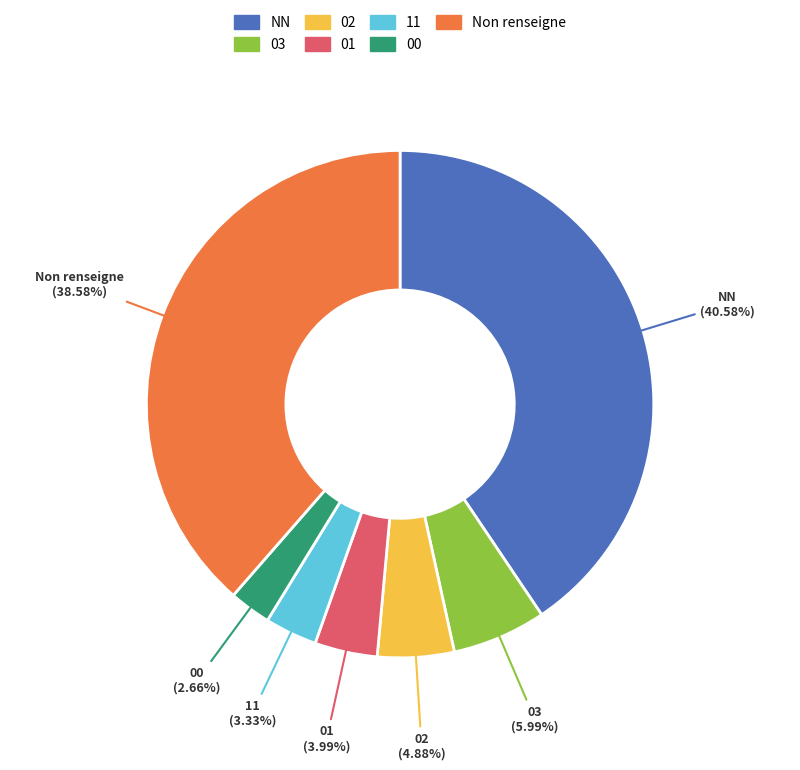

To the nearest percent, what is the difference between the 11 and 01 slice percentages?

1%